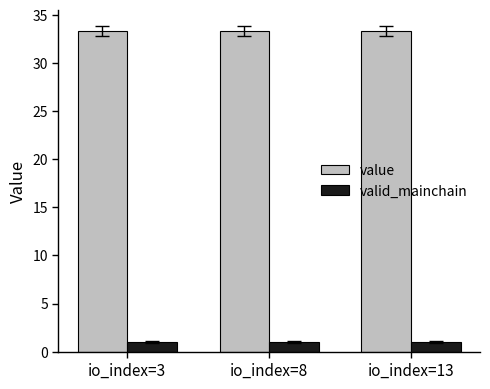

The value of value at io_index=3 is 53.5. True or false?

False